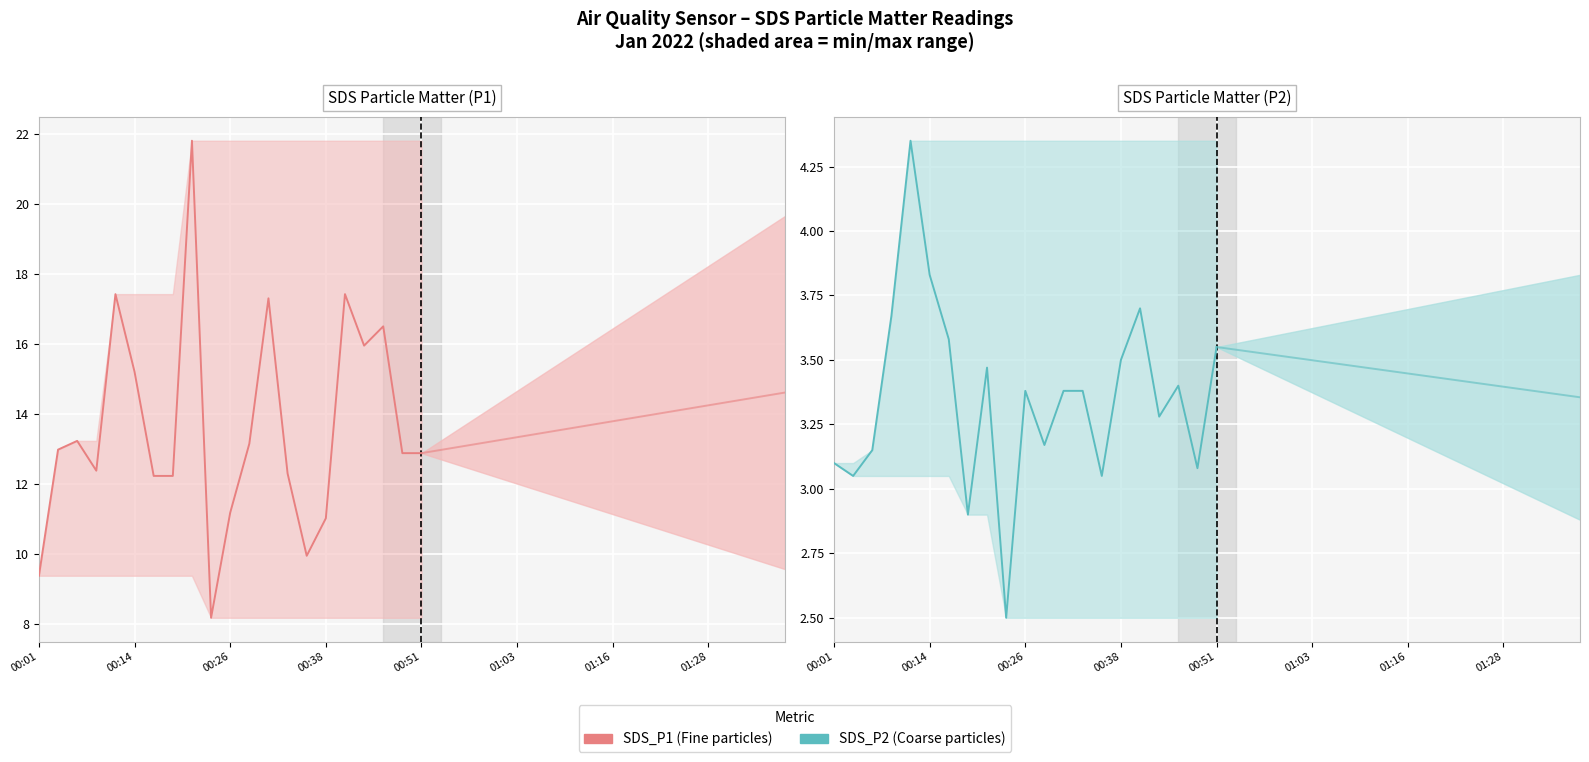

At how many categories does at least one series exceed 21?

1